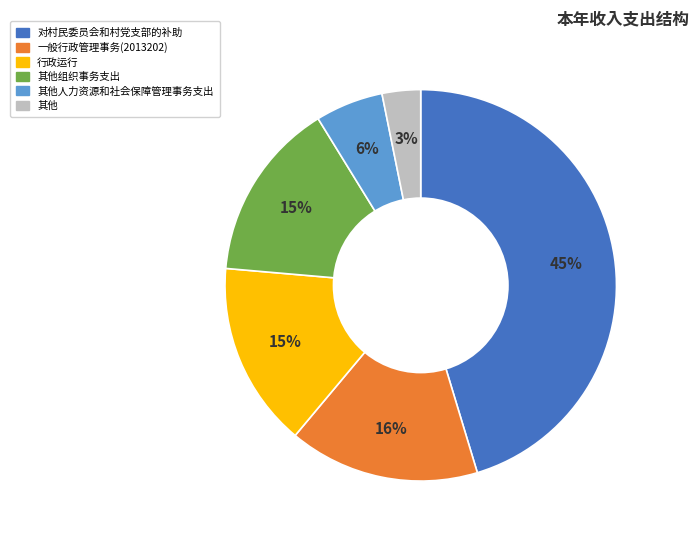

Does any single category account for the majority?

No